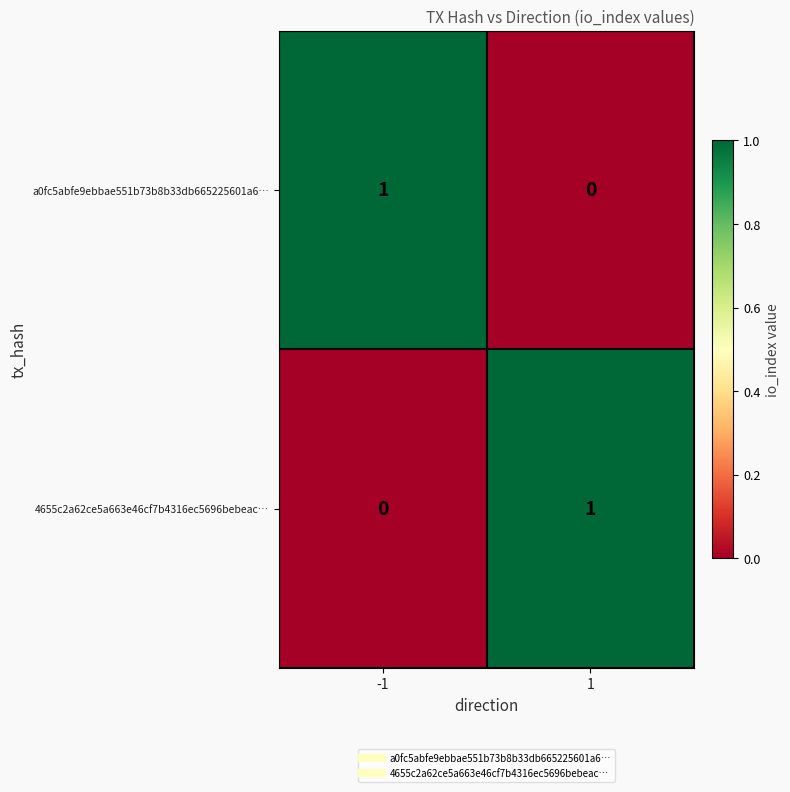

Is the value of a0fc5abfe9ebbae551b73b8b33db665225601a6… at 1 greater than the value of 4655c2a62ce5a663e46cf7b4316ec5696bebeac… at 1?

No